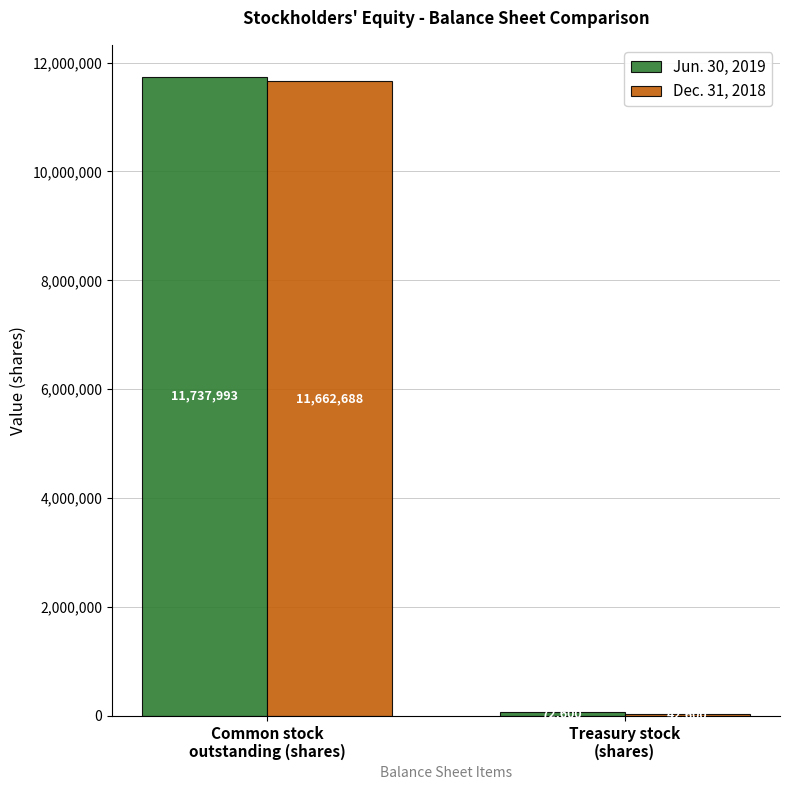

What position from the left is Treasury stock
(shares)?

2